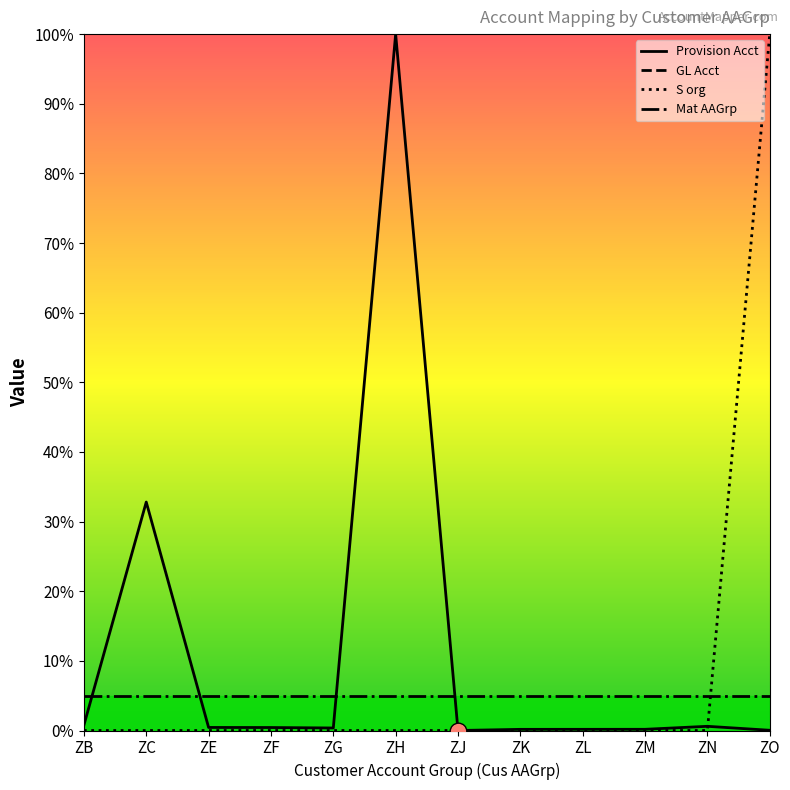

Which has a higher value, ZC or ZO?

ZC